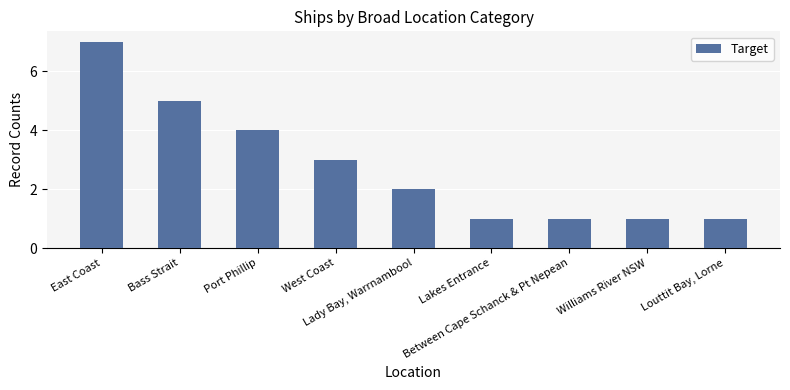

What is the minimum value shown in the chart?

1